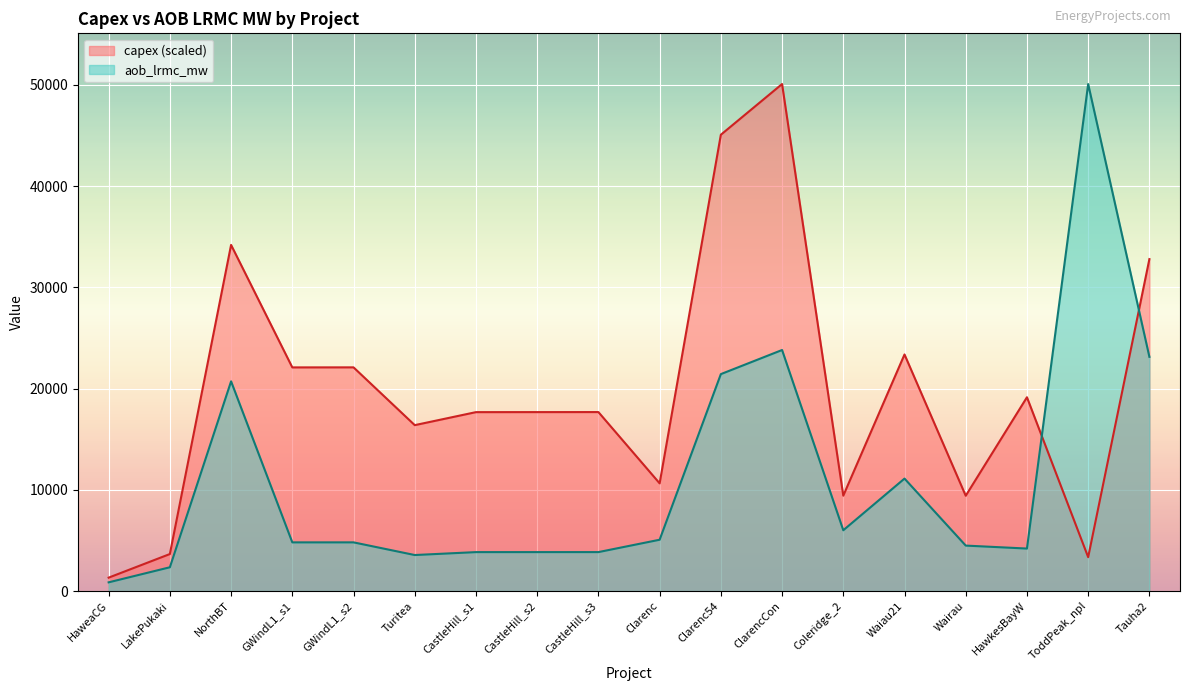

What is the average value of the capex series?

19785.6